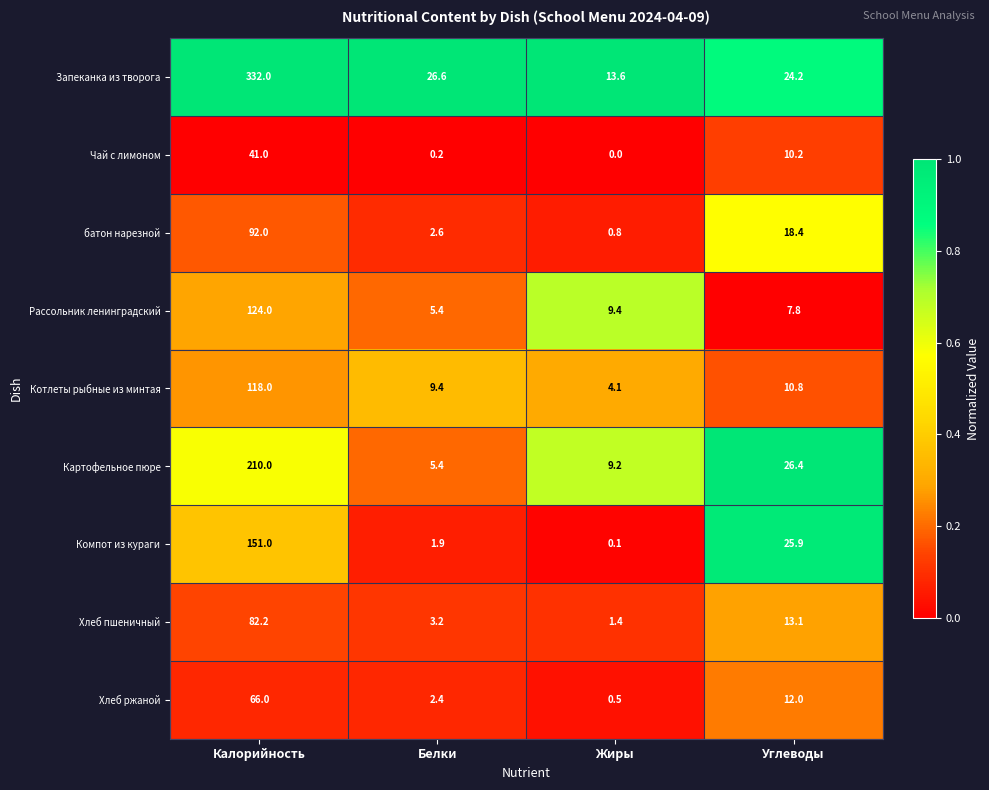

Rank the series by their maximum value, from highest to lowest.

Запеканка из творога, Картофельное пюре, Компот из кураги, Рассольник ленинградский, Котлеты рыбные из минтая, батон нарезной, Хлеб пшеничный, Хлеб ржаной, Чай с лимоном